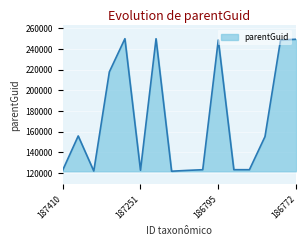

What is the average value?

172324